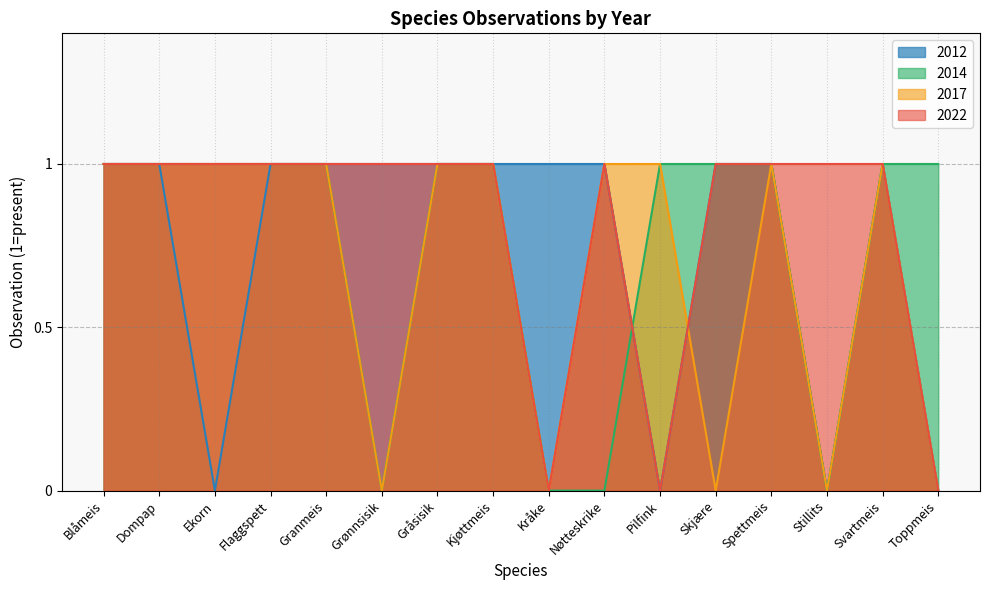

How many interior local peaks does the 2022 series have?

1